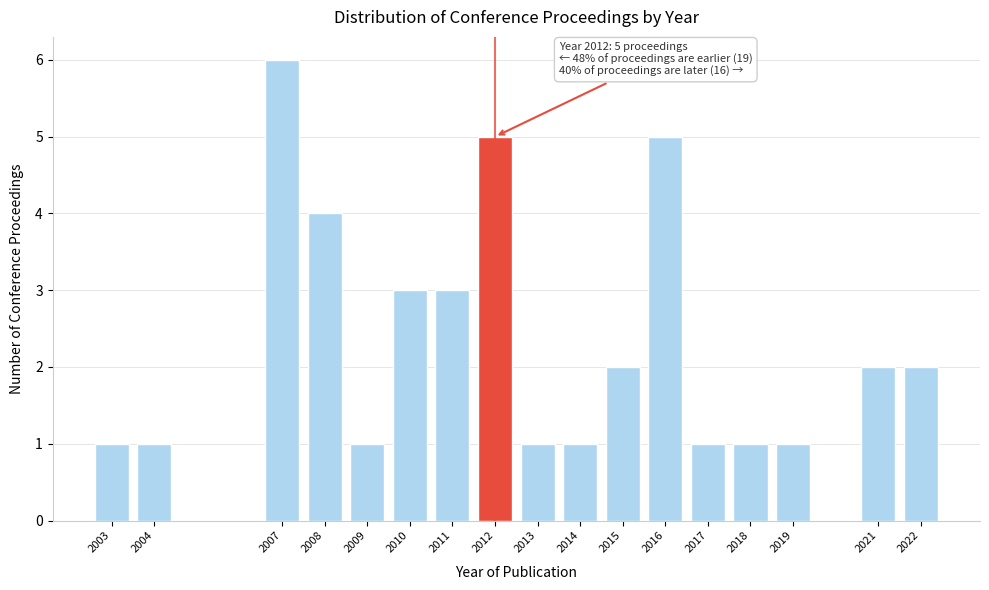

Reading left to right, what are all the values shown in this chart?

2003=1	2004=1	2007=6	2008=4	2009=1	2010=3	2011=3	2012=5	2013=1	2014=1	2015=2	2016=5	2017=1	2018=1	2019=1	2021=2	2022=2